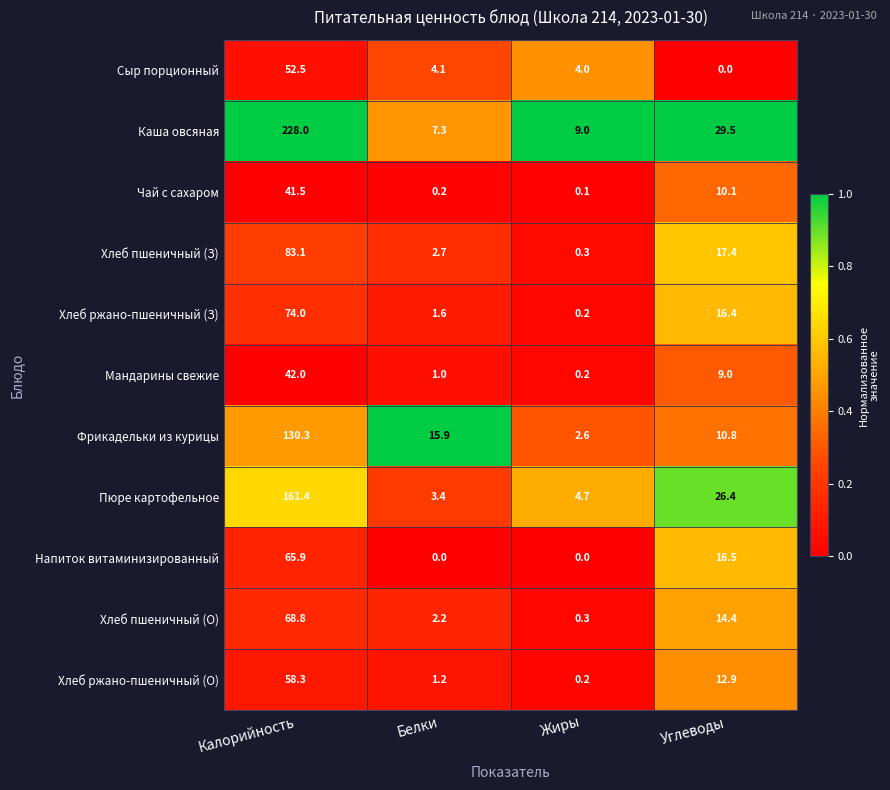

Count the number of data series in this chart.

11